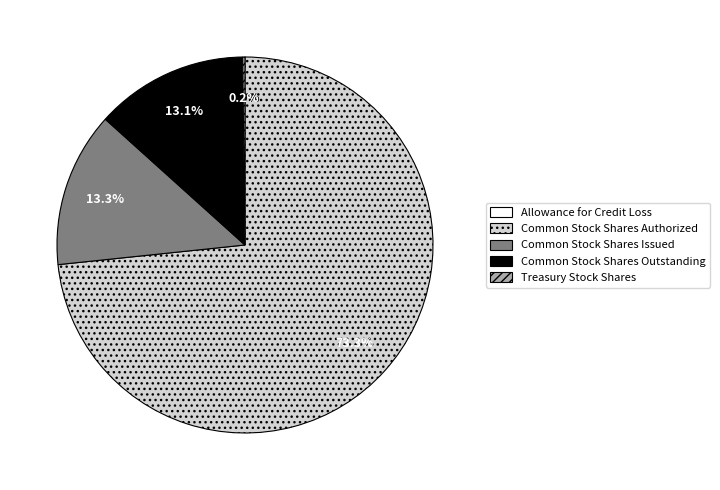

To the nearest percent, what percentage of the pie is Common Stock Shares Authorized?

73%